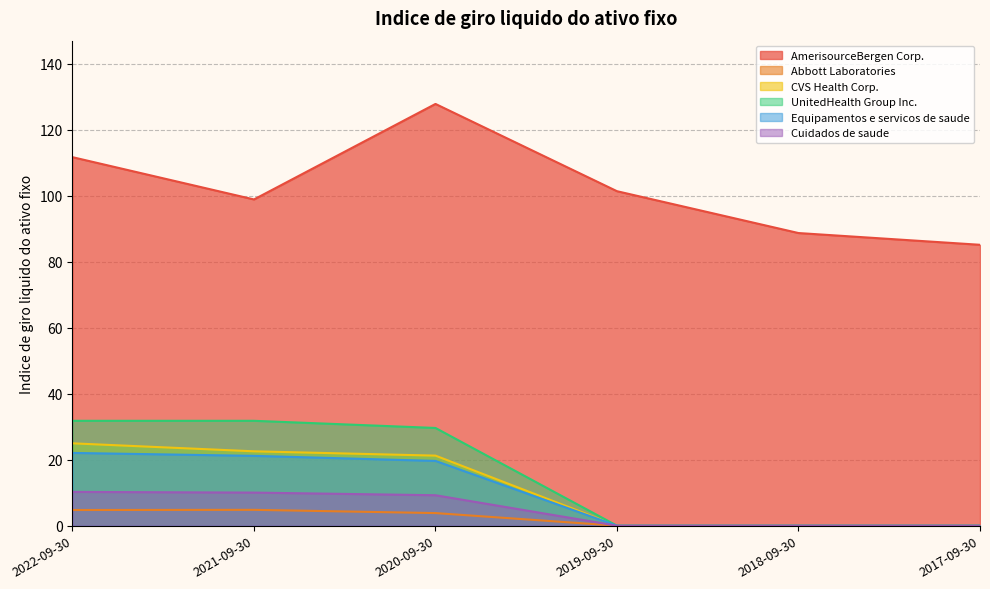

At which category does the chart reach its minimum across all series?

2019-09-30